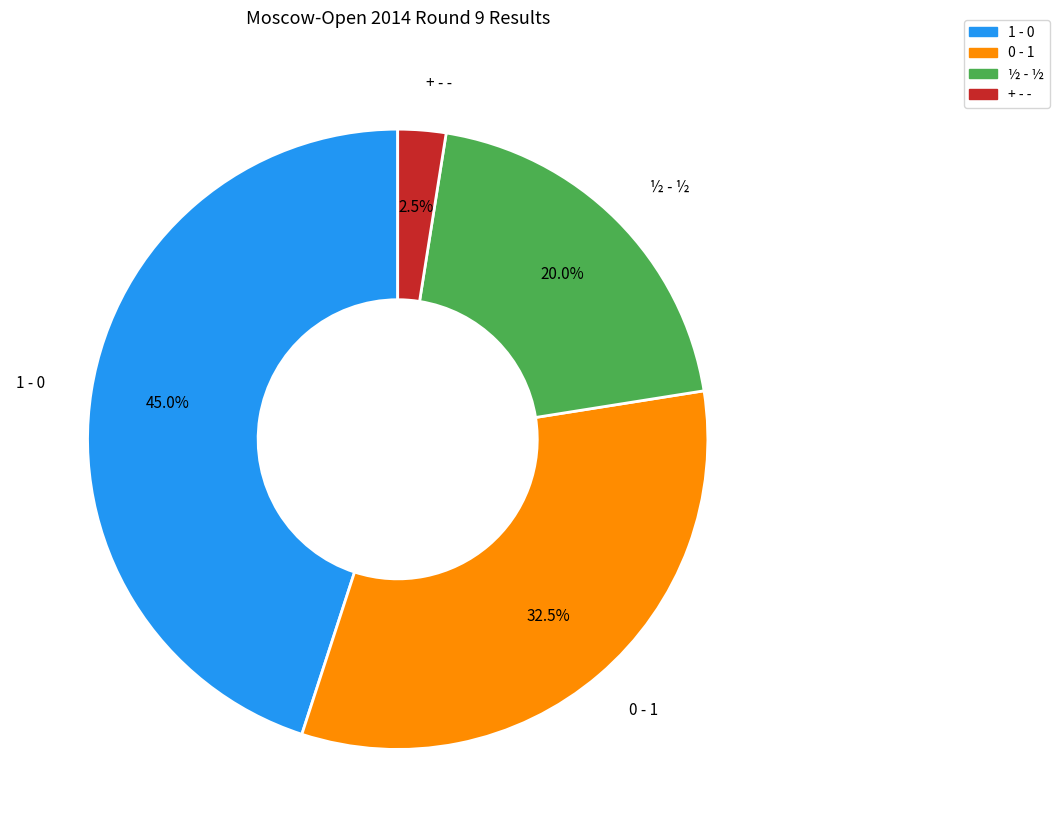

Which slice is the largest?

1 - 0